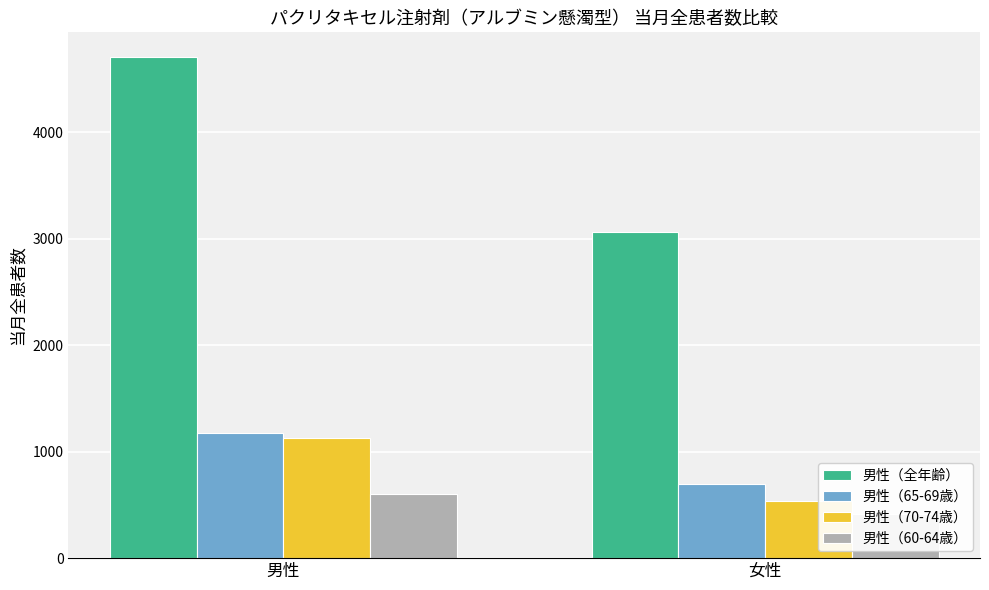

How many categories are shown in the chart?

2